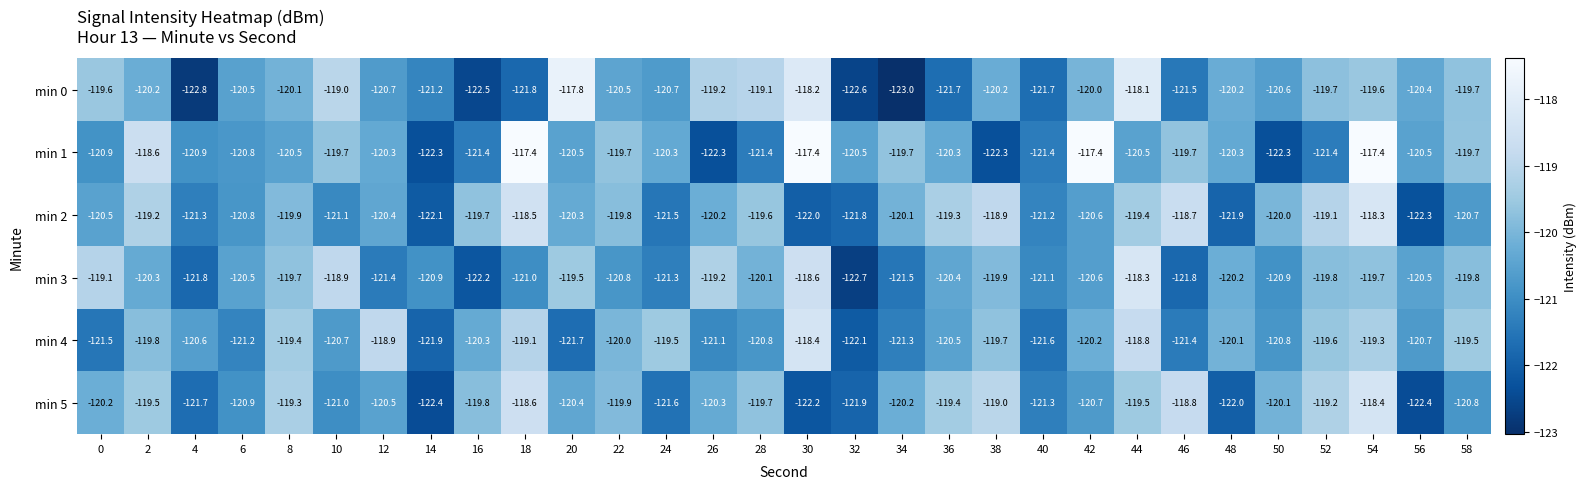

At which label does min 2 reach its minimum?

56